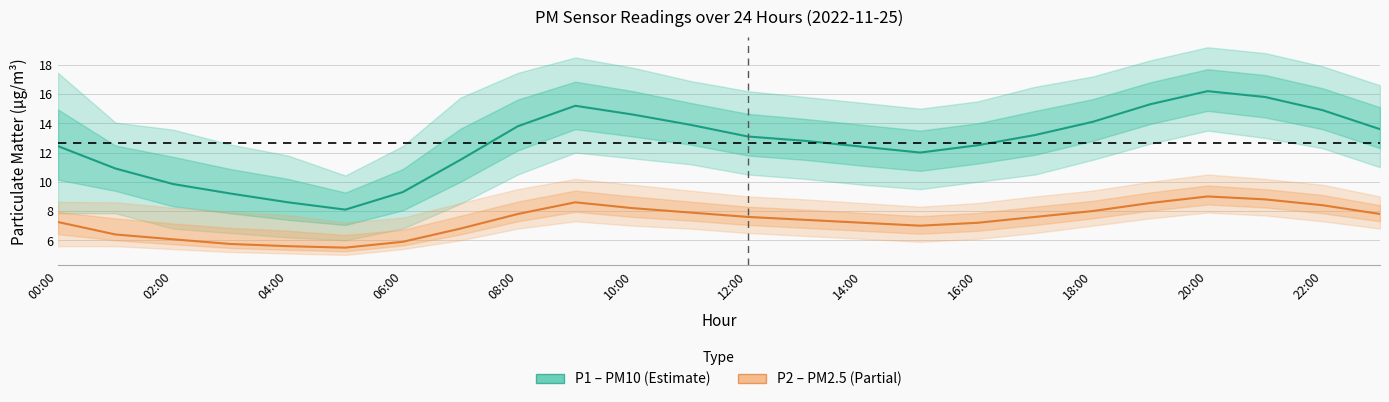

What is the value of the P2 (PM2.5) point at the 23rd from the left?

8.4